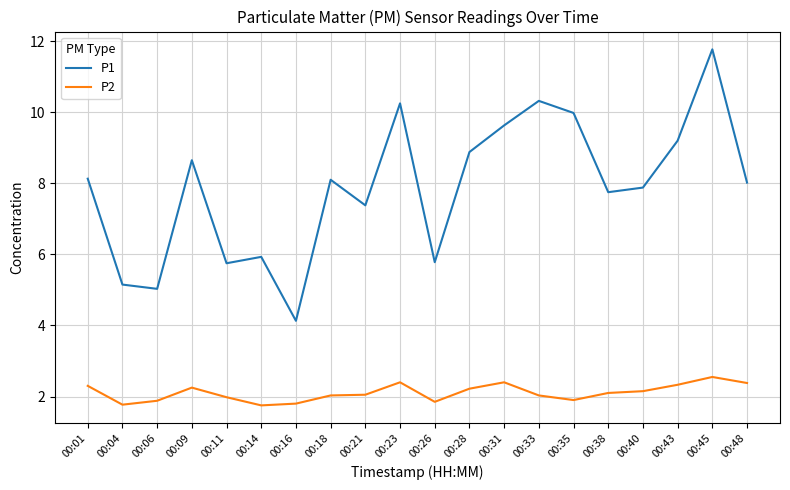

What is the minimum value shown in the chart?

1.8